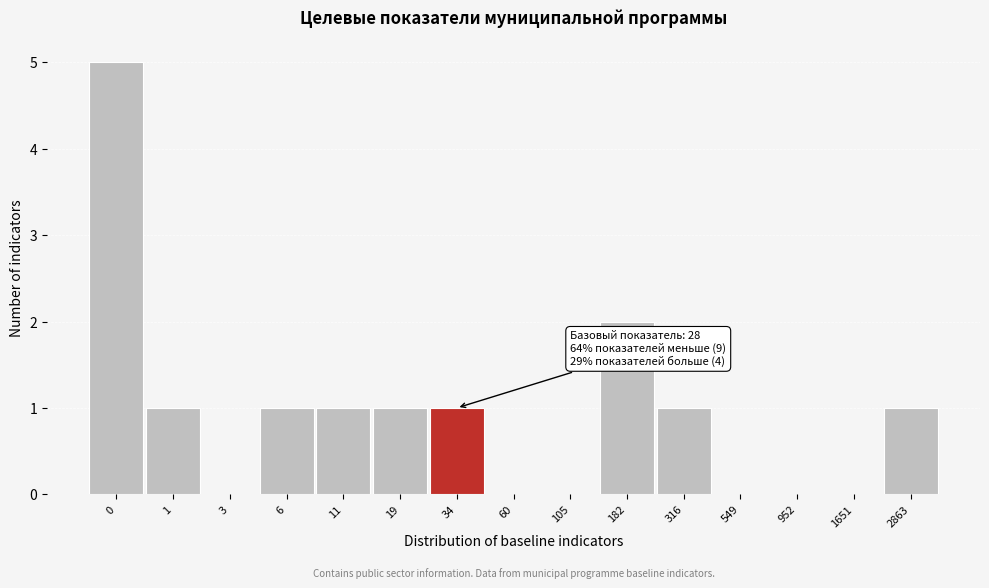

Reading left to right, extract all data points from this chart.

0=5	1=1	3=0	6=1	11=1	19=1	34=1	60=0	105=0	182=2	316=1	549=0	952=0	1651=0	2863=1